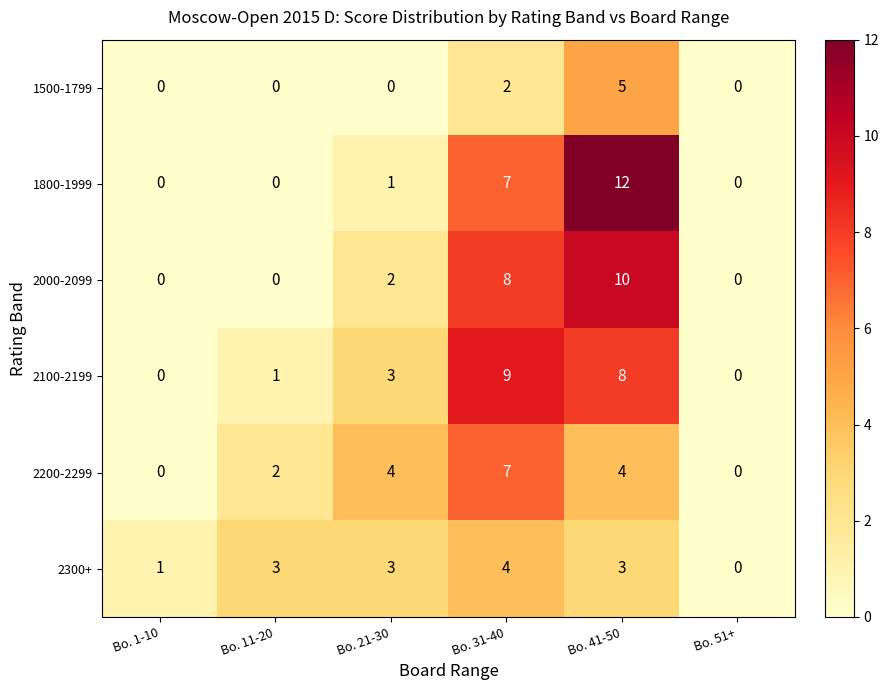

The 1500-1799 series shows -2 at Bo. 11-20. True or false?

False